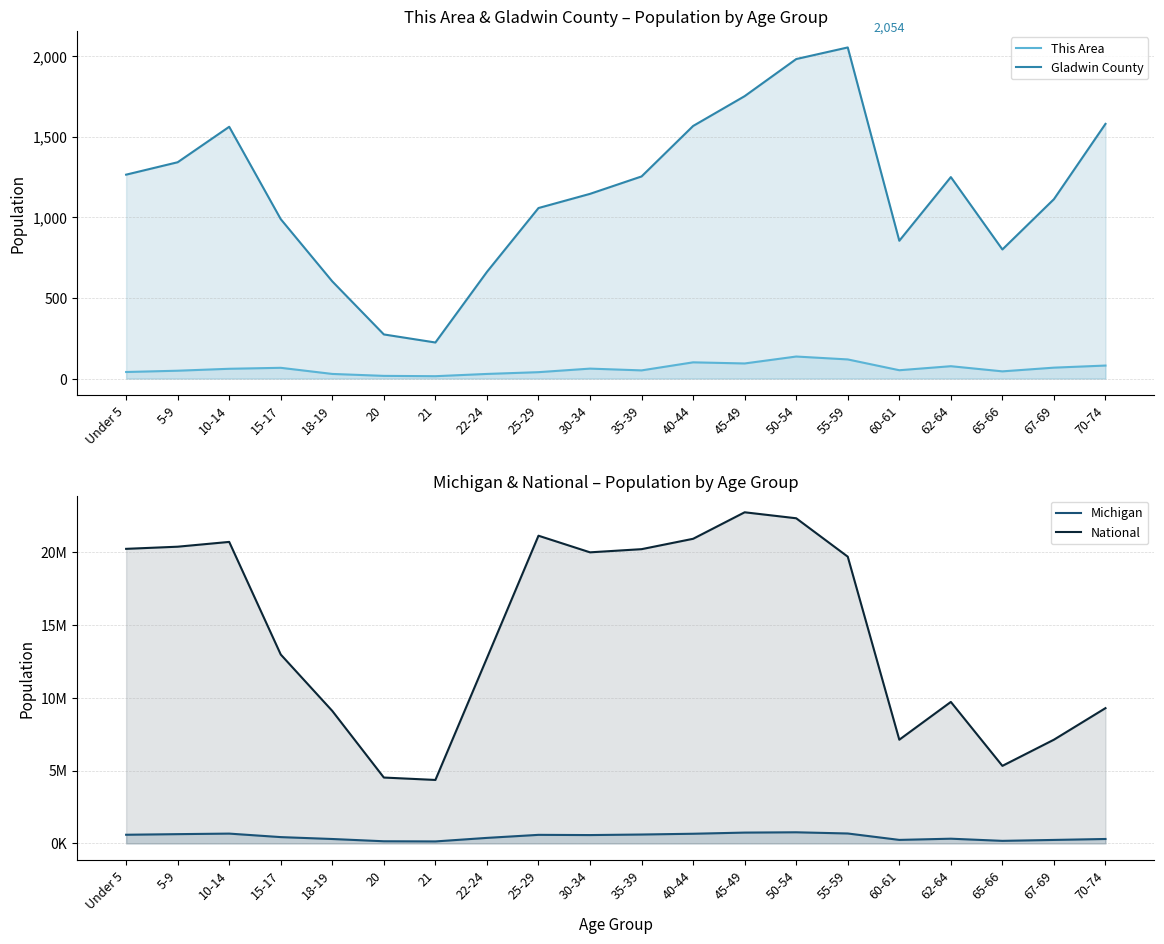

What is the minimum value for National?

4354294